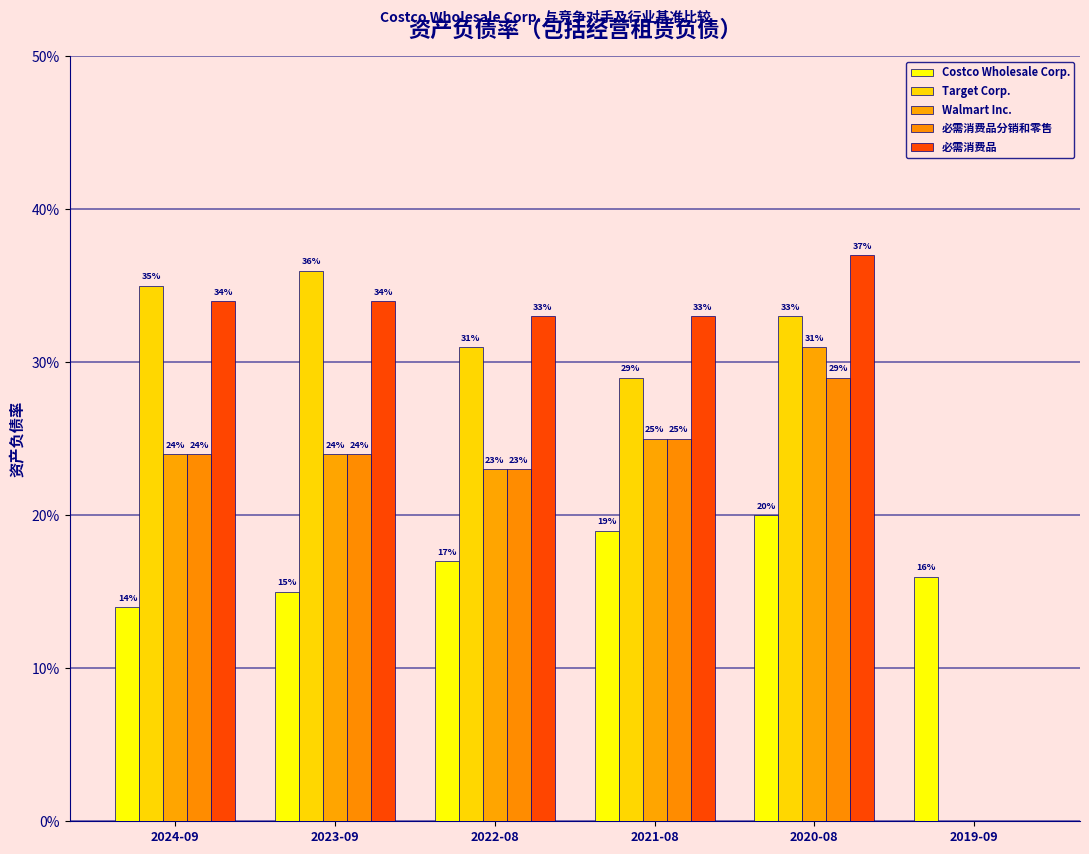

What is the greatest value displayed?

0.4